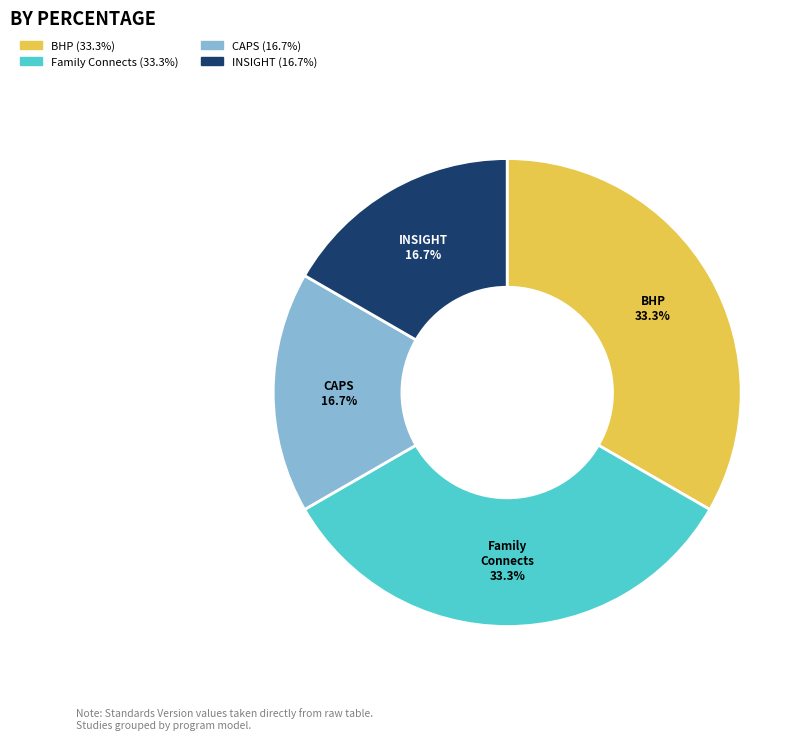

Is there a majority slice in this chart?

No